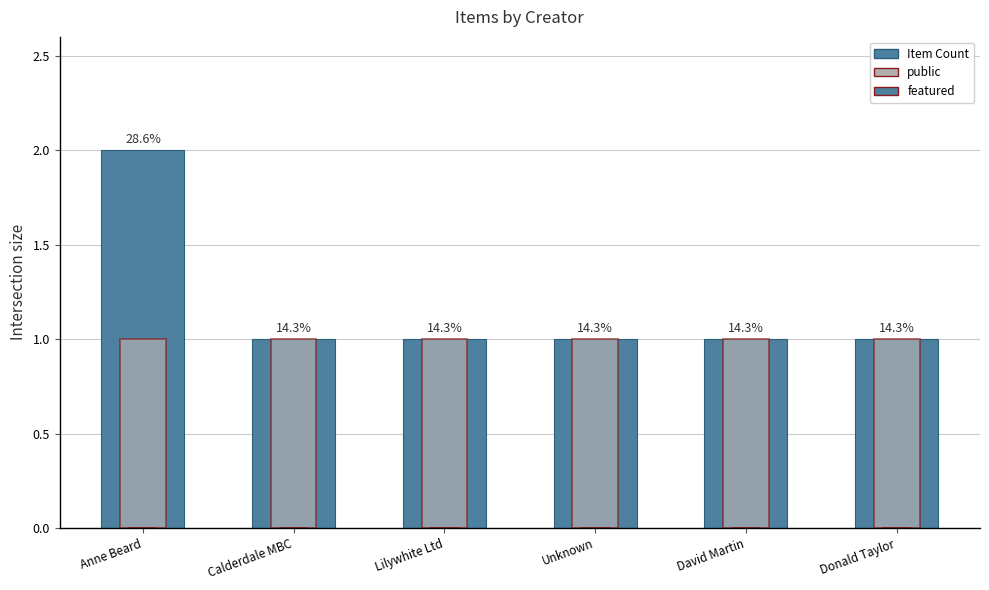

Reading left to right, transcribe all the data shown in this chart.

Item Count: 2	1	1	1	1	1
public: 1	1	1	1	1	1
featured: 0	0	0	0	0	0